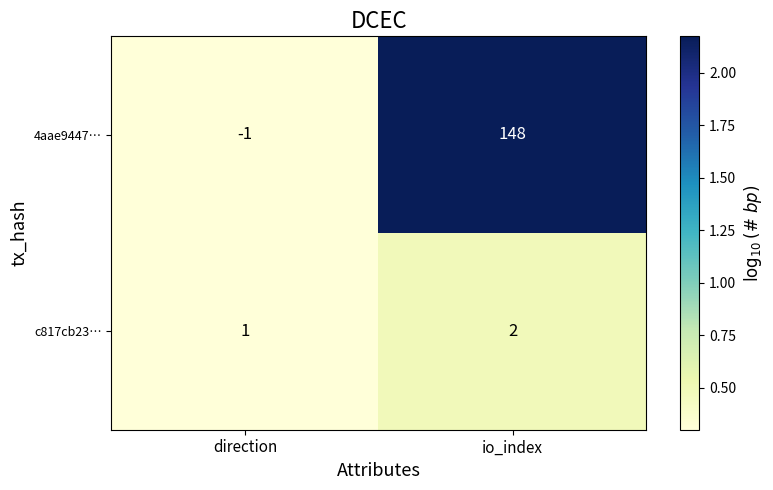

Reading left to right, extract all data points from this chart.

4aae9447…: -1	148
c817cb23…: 1	2